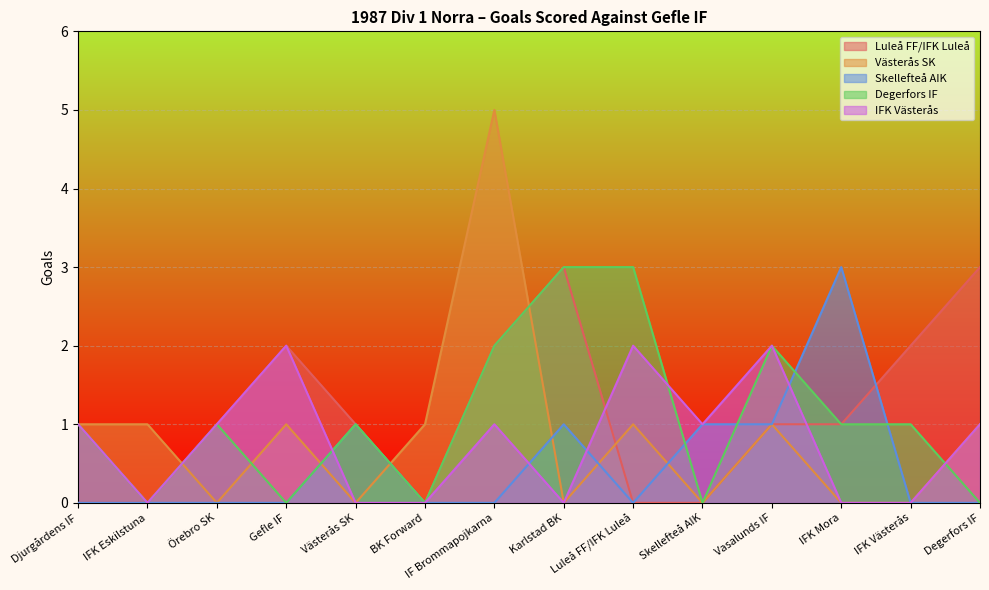

How many series are shown in this chart?

5